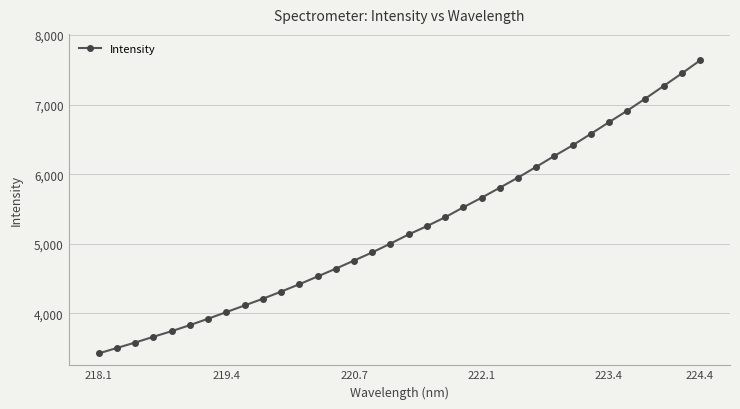

Count the number of data series in this chart.

1